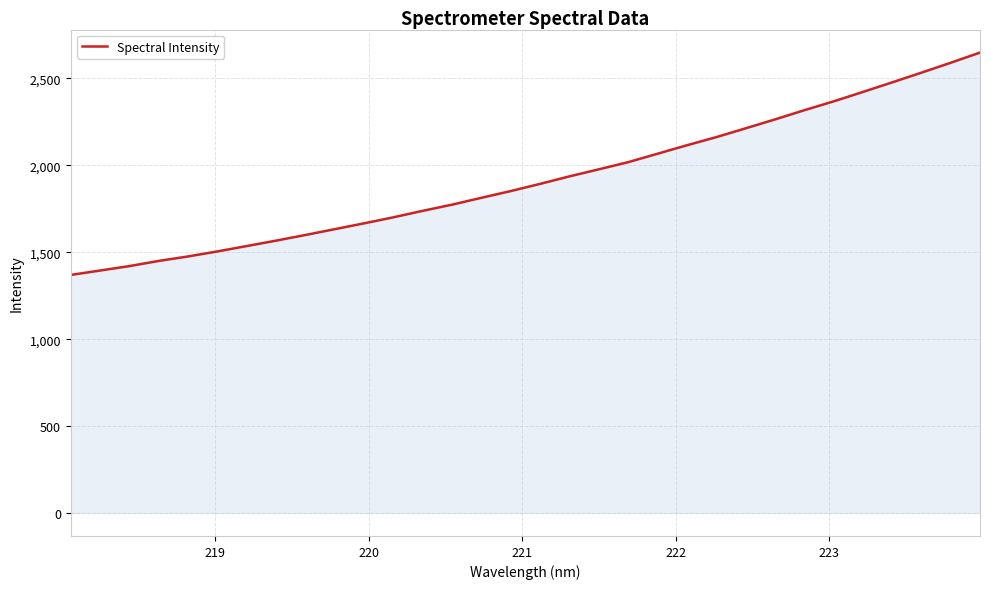

What is the smallest value displayed?

1369.5